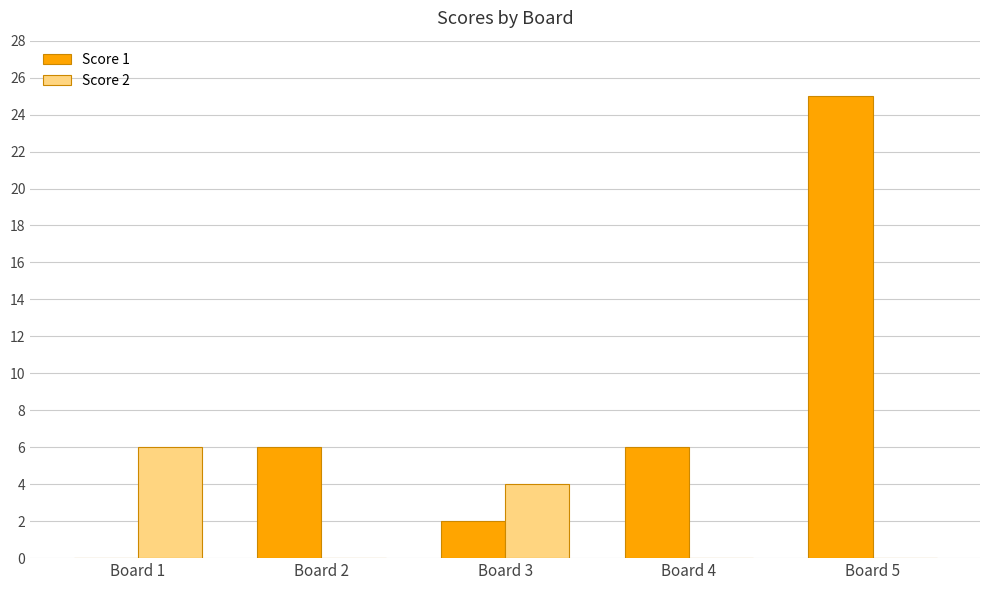

Which series changed the most between Board 3 and Board 5?

Score 1